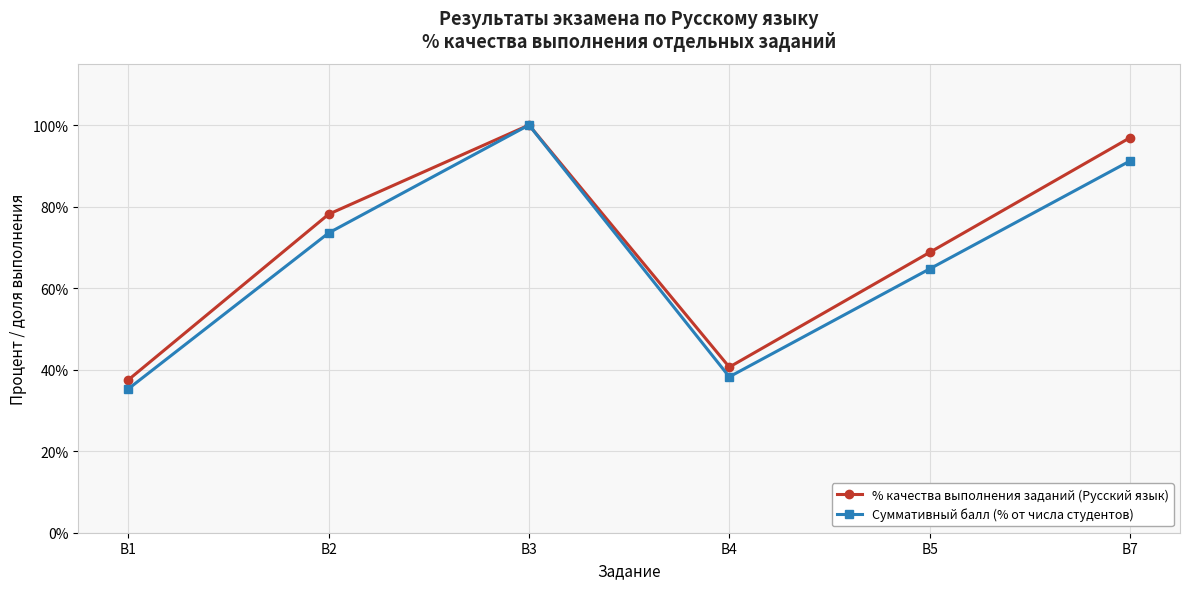

How many interior local valleys does the % качества выполнения заданий (Русский язык) series have?

1